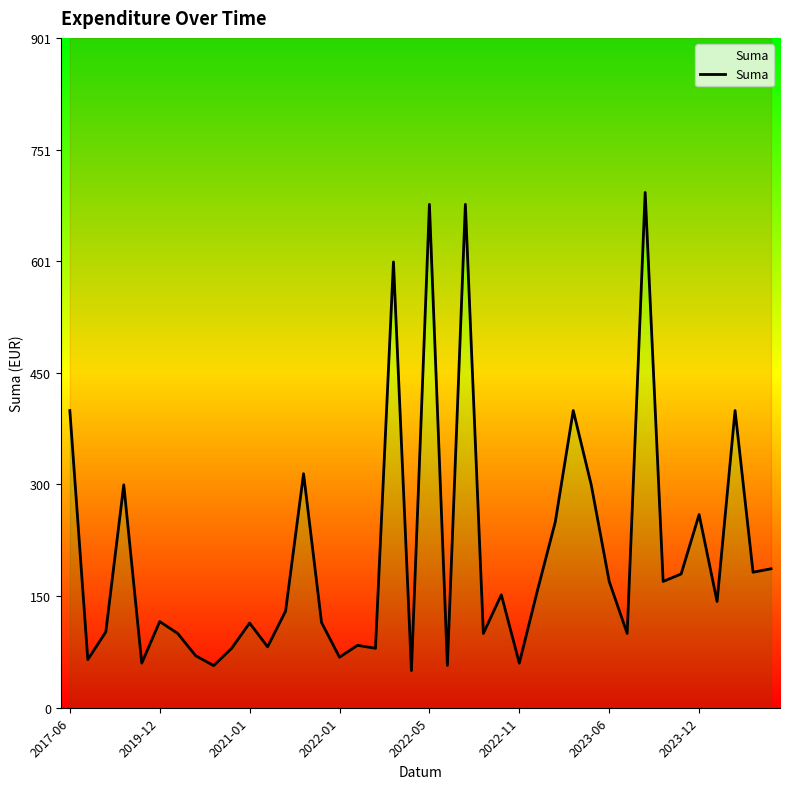

How many lines are shown in the chart?

1